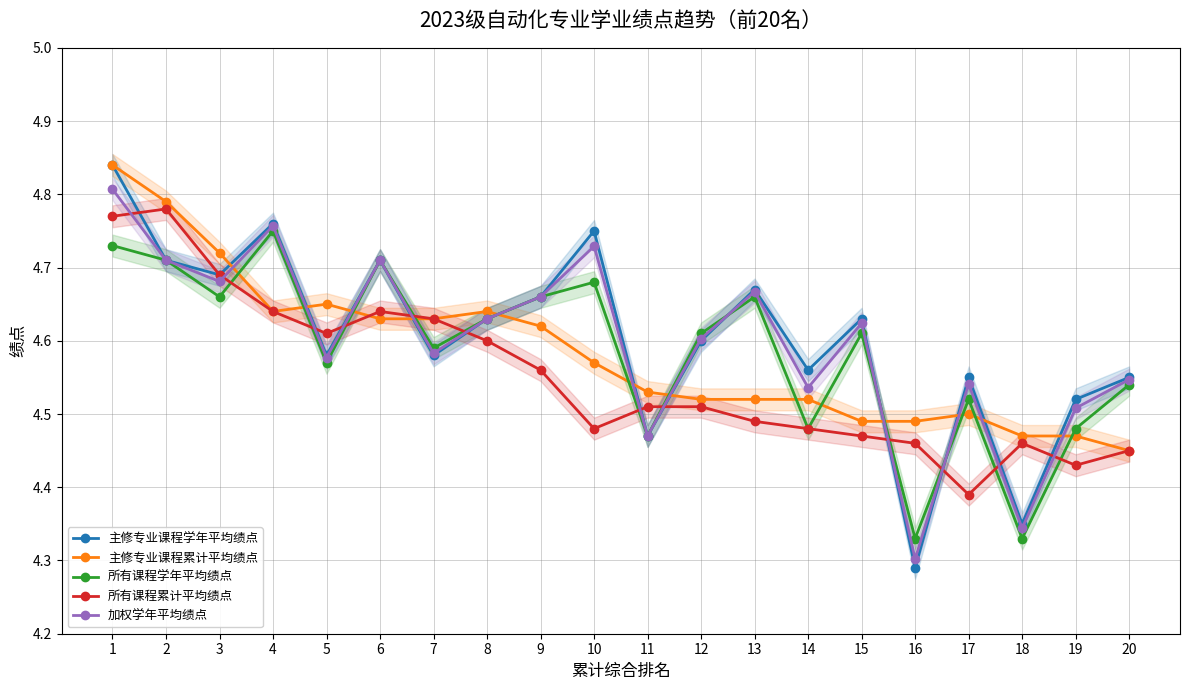

Between 2 and 13, which is larger?

2